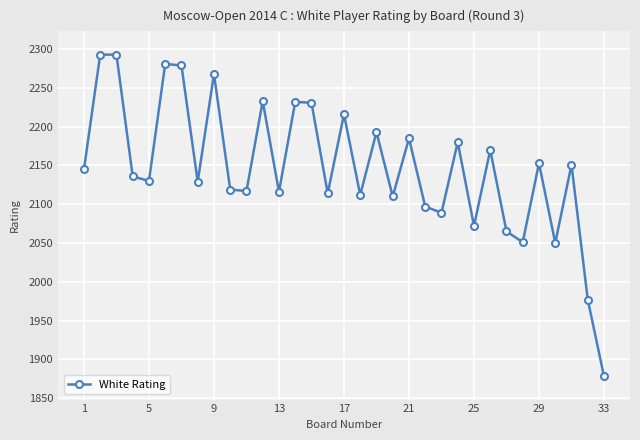

What is the difference between the maximum and minimum values?

415